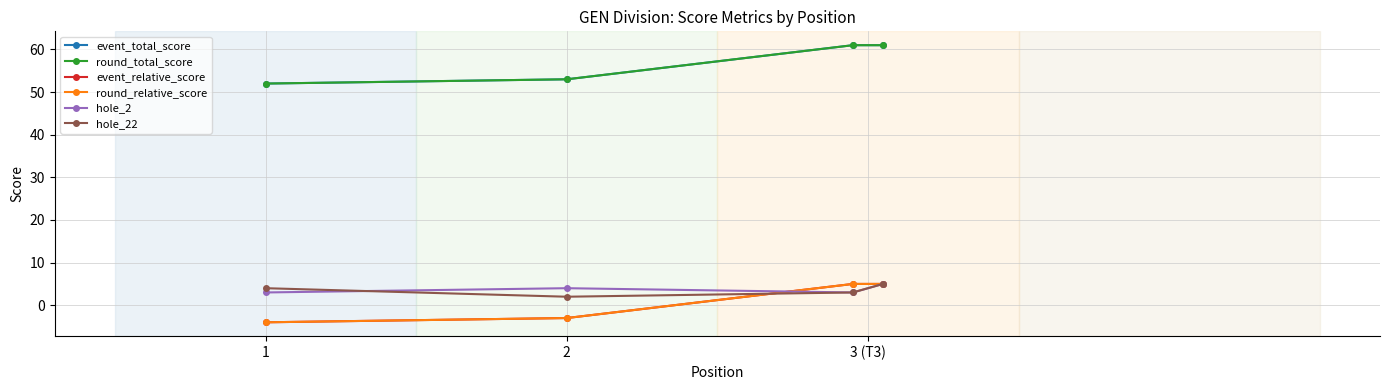

What is the value of the round_relative_score point at the 1st from the left?

-4